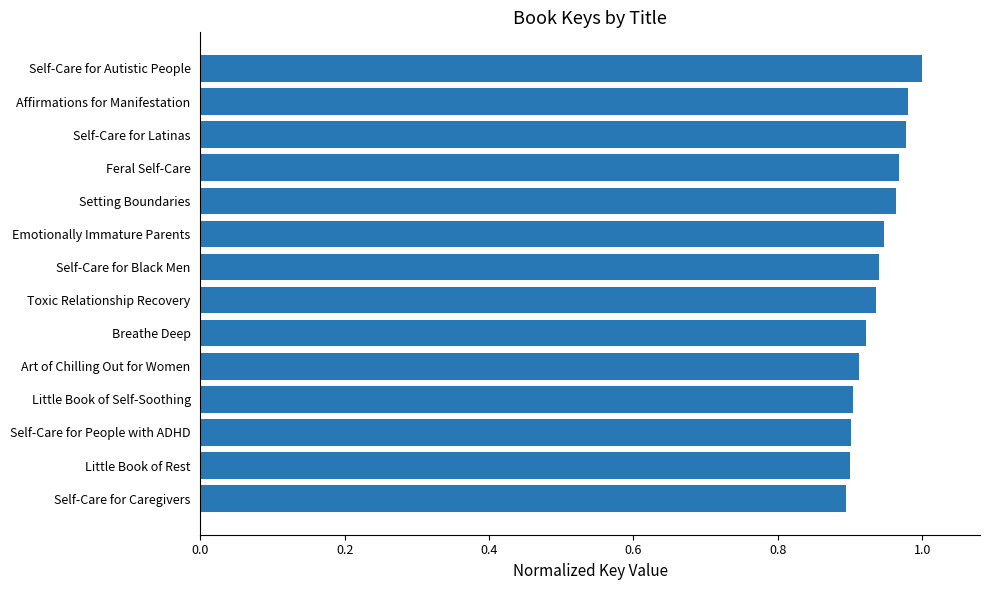

What is the sum of all values?

13.1